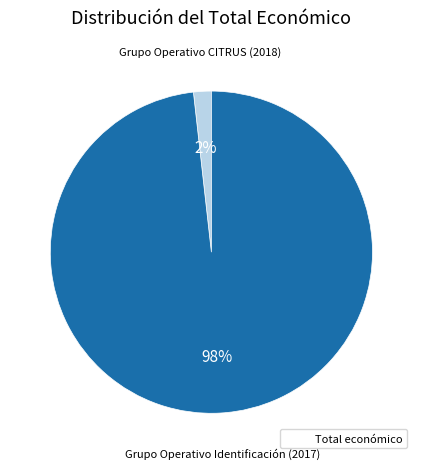

Count the number of slices in the pie.

2